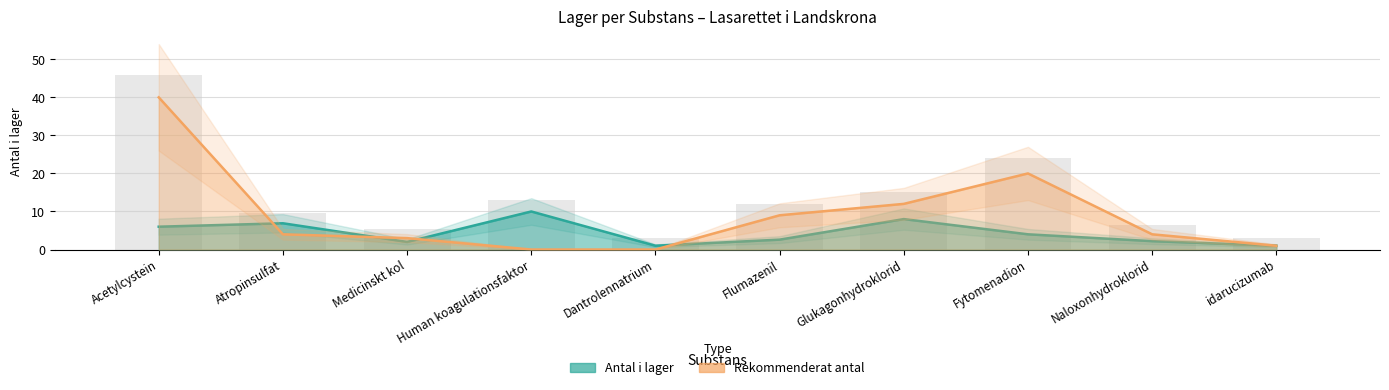

What is the difference between the second highest and second lowest values in the Antal i lager series?

7.0